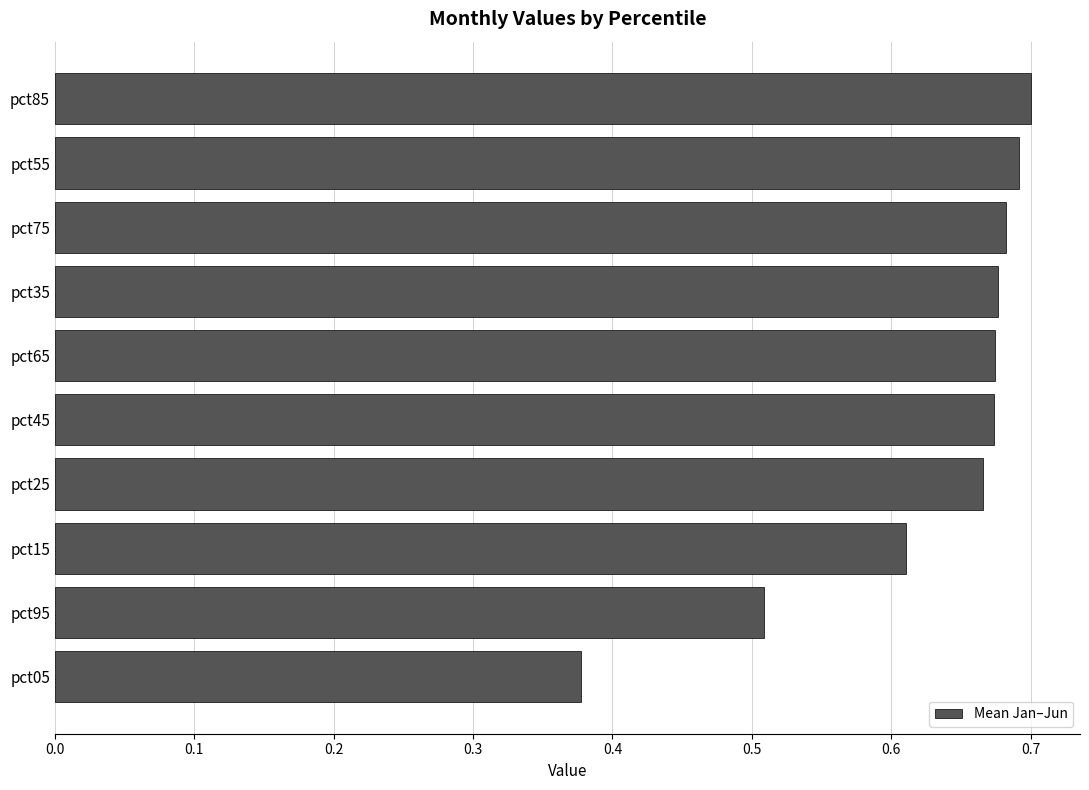

Are the bars grouped side by side (vs. stacked)?

No